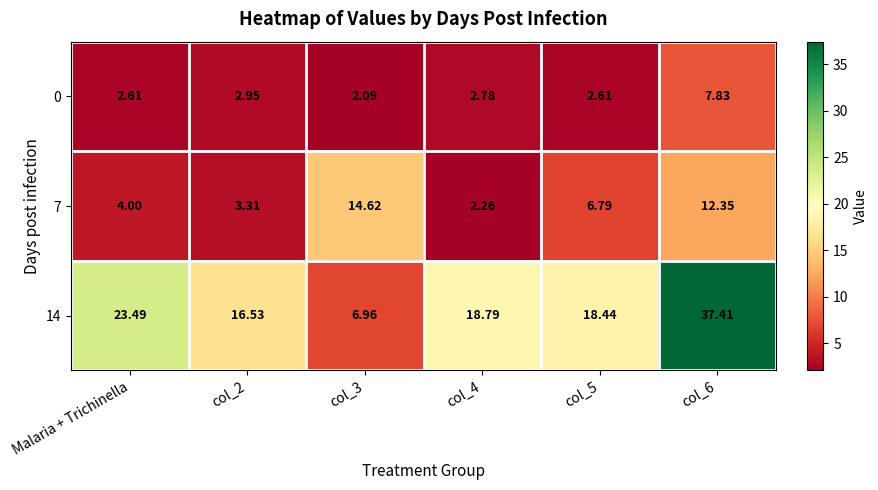

At which label does 14 first exceed 18?

Malaria + Trichinella